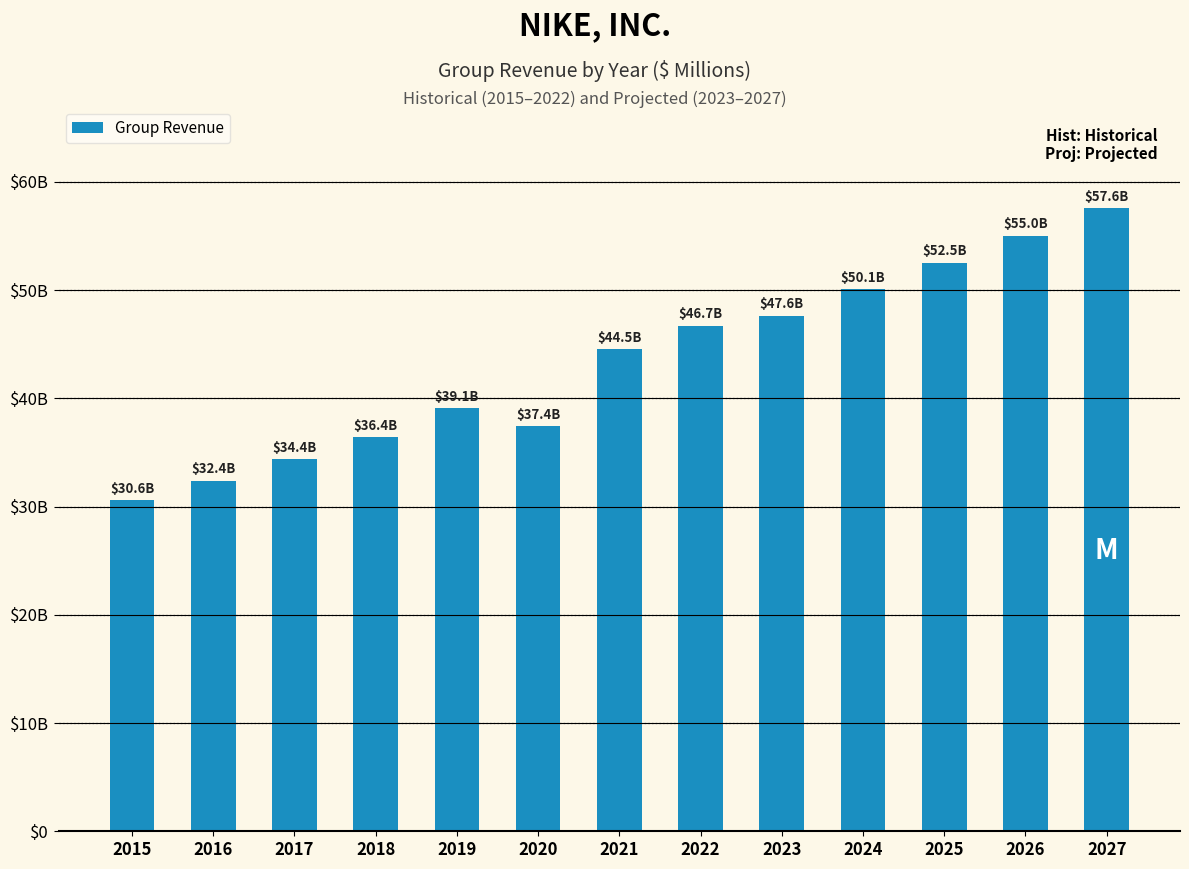

Reading left to right, extract all data points from this chart.

30601	32376	34350	36397	39117	37403	44538	46710	47621	50058	52524	55033	57580